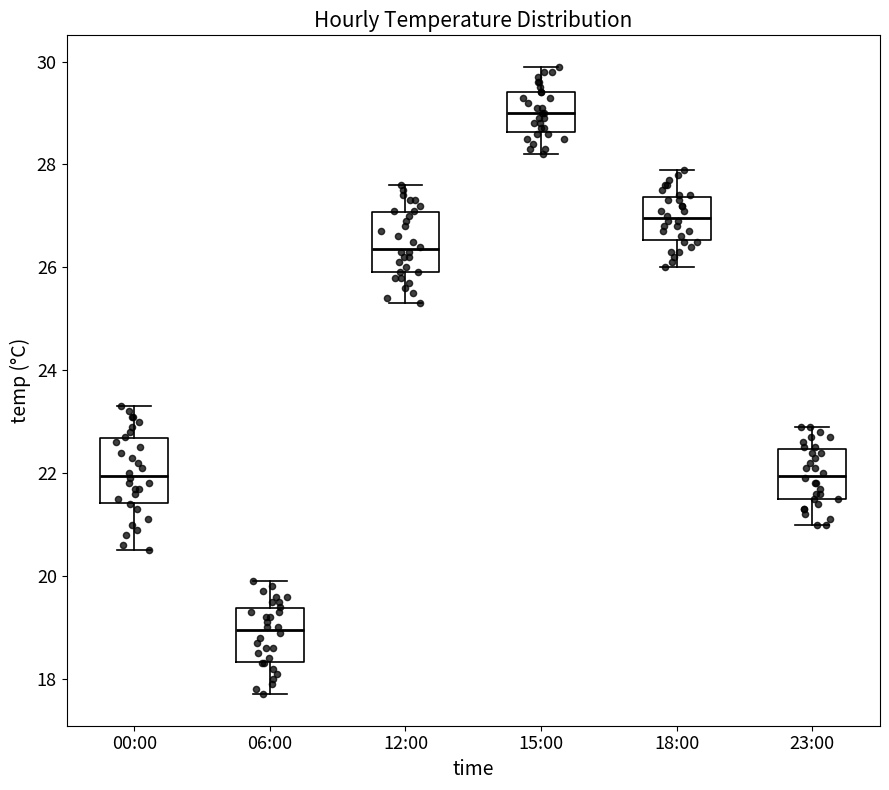

Where does the lower whisker of the box for 23:00 end on the y-axis? The values are not printed on the chart, so give them approximately, as read against the axis.

21.0